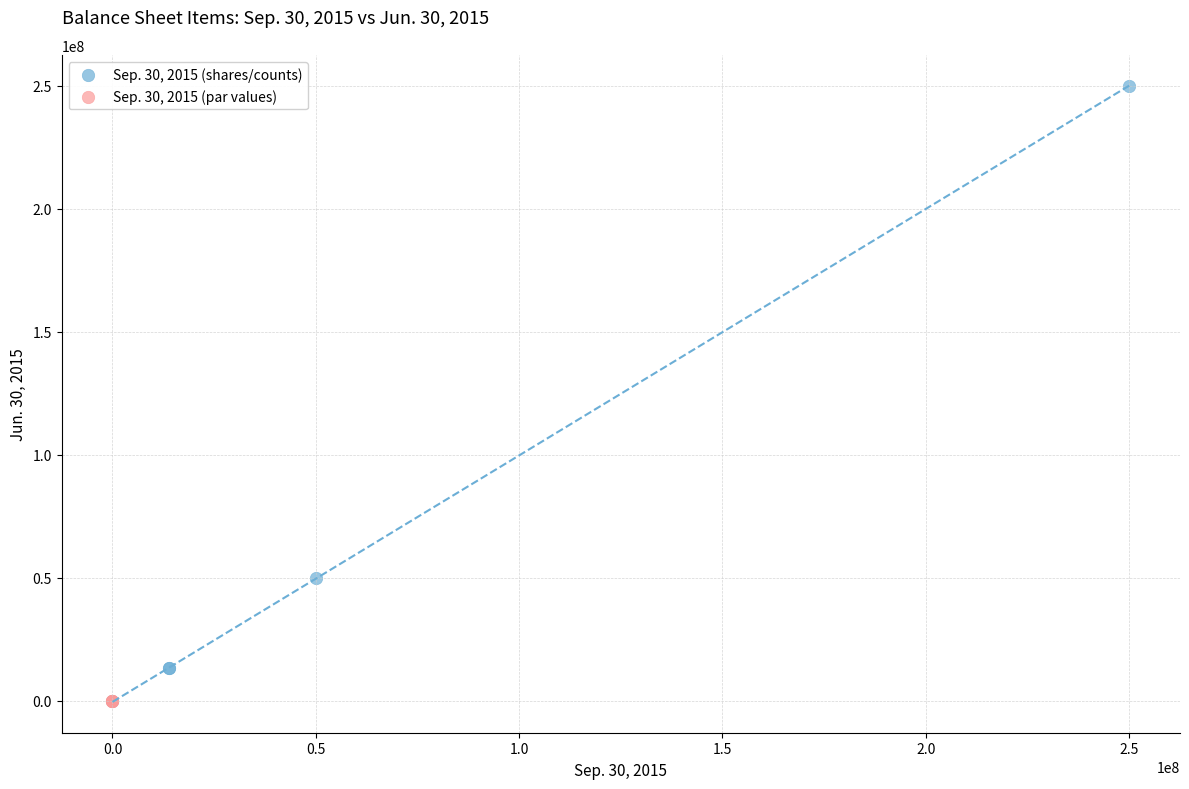

Which series contains the highest Y value?

Sep. 30, 2015 (shares/counts)